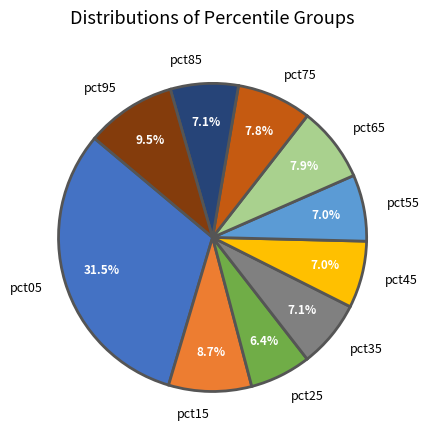

What percentage do pct95 and pct05 together represent?

41.0%